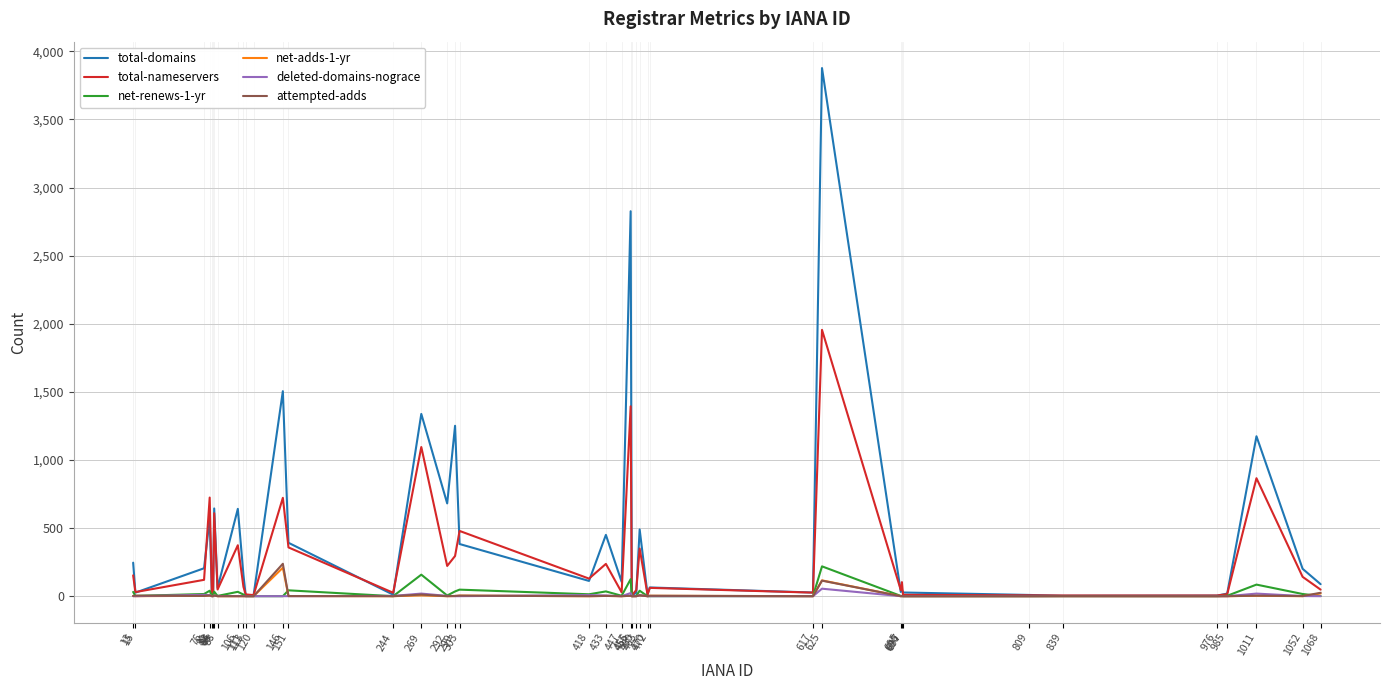

What is the sum of the total-nameservers values at 456 and 433?

242